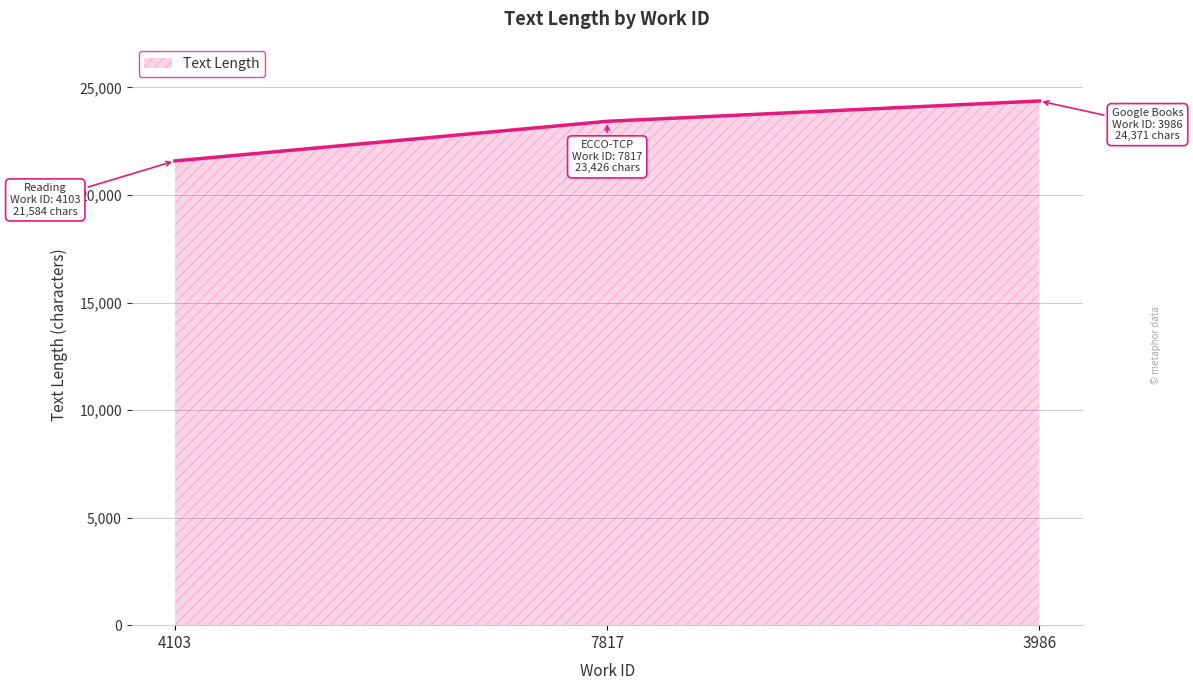

At which label is the value closest to 22977?

7817